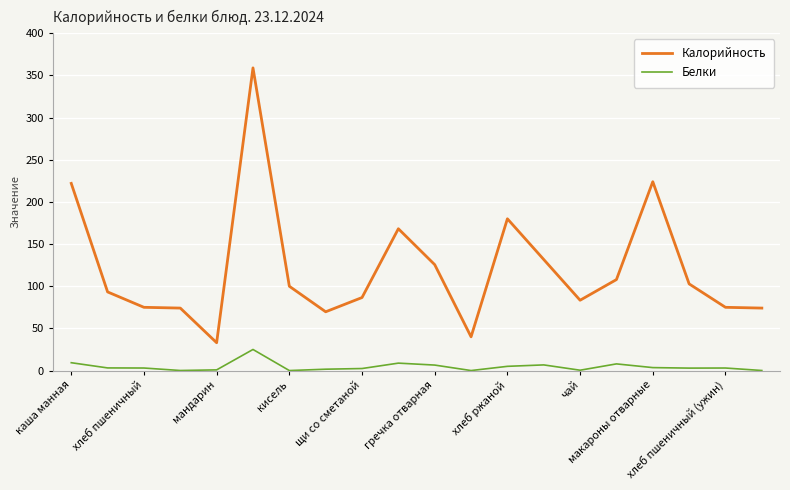

Which series has the largest total across all categories?

Калорийность